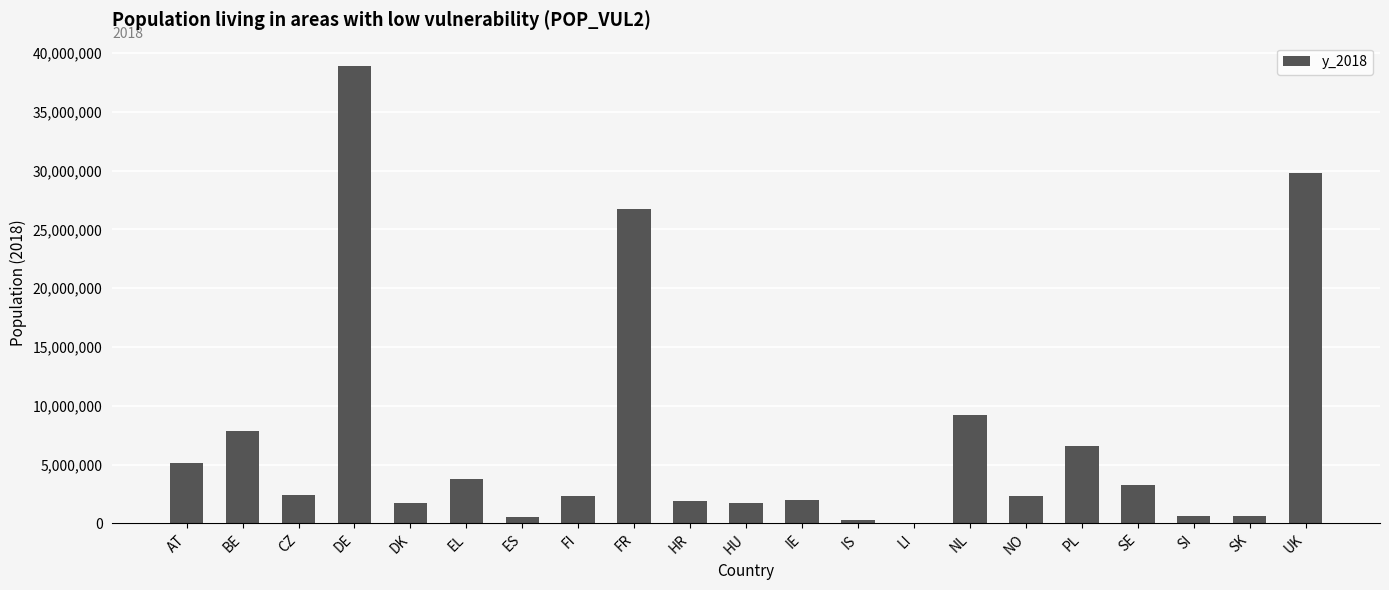

What is the greatest value displayed?

38937721